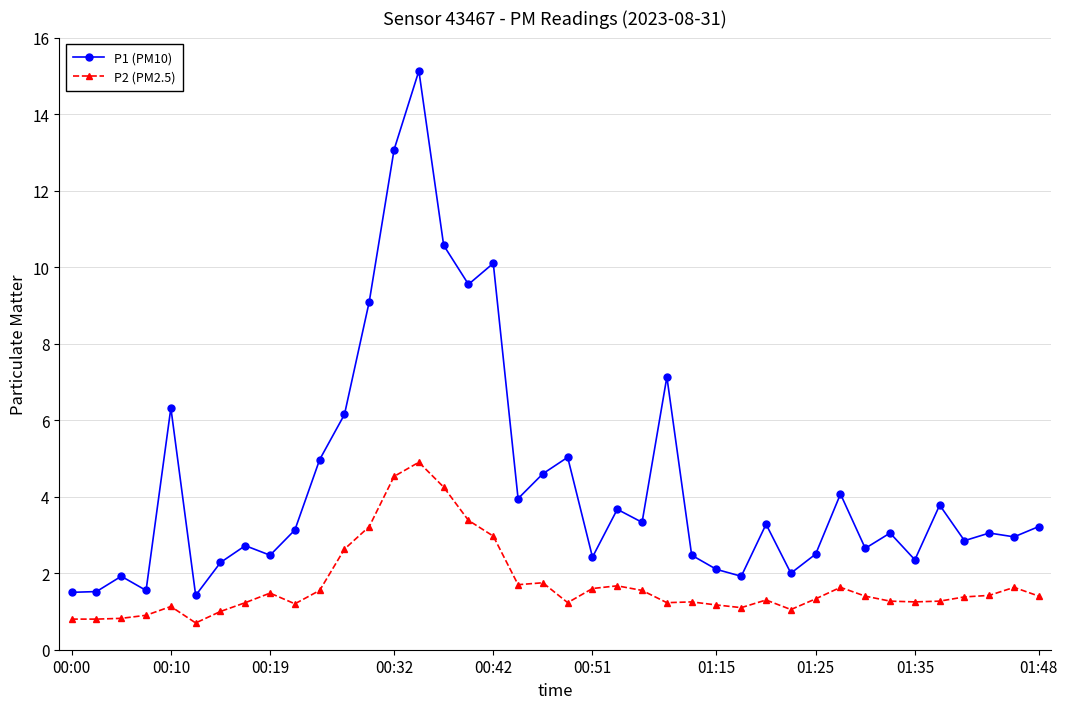

Rank the series by their average value, from highest to lowest.

P1 (PM10), P2 (PM2.5)